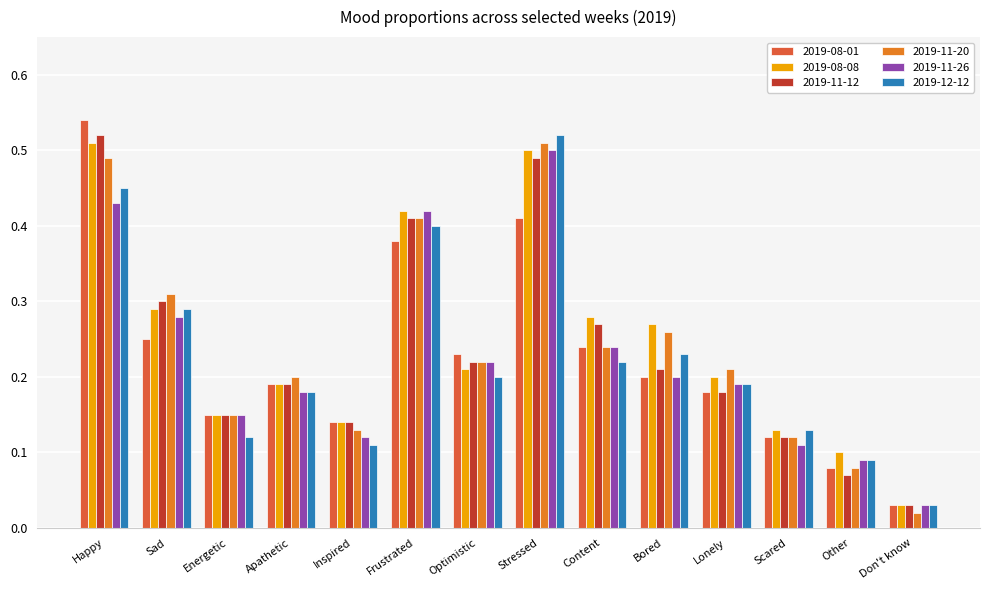

What are all the series names shown in the legend?

2019-08-01, 2019-08-08, 2019-11-12, 2019-11-20, 2019-11-26, 2019-12-12